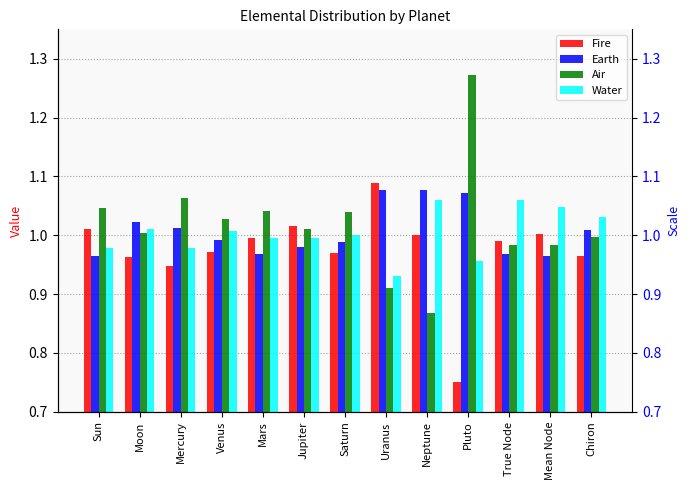

What is the sum of the Earth values at Neptune and True Node?

2.0